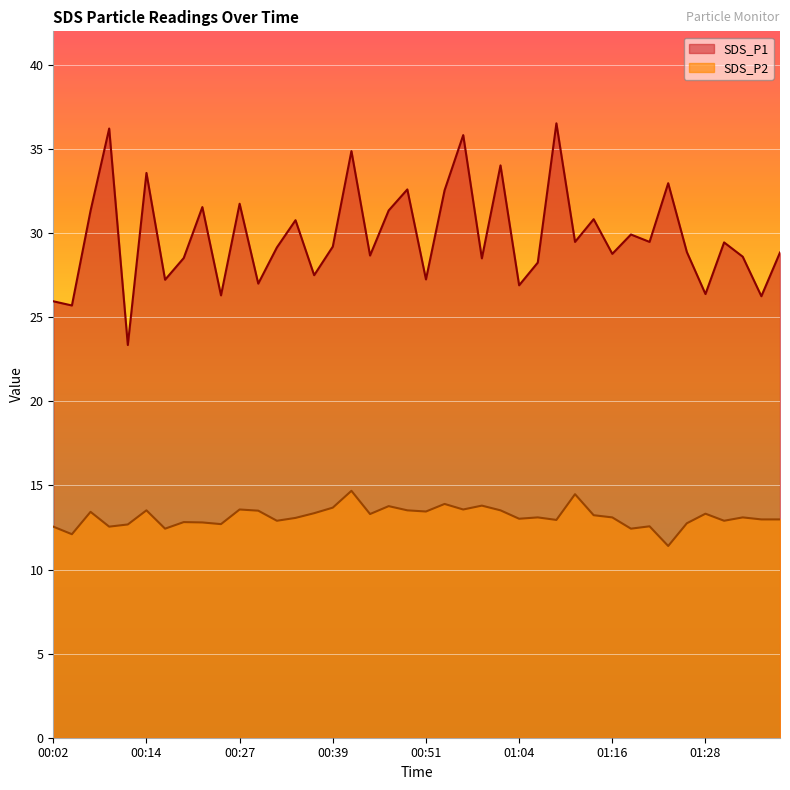

Which category has the lowest value in the SDS_P1 series?

00:12